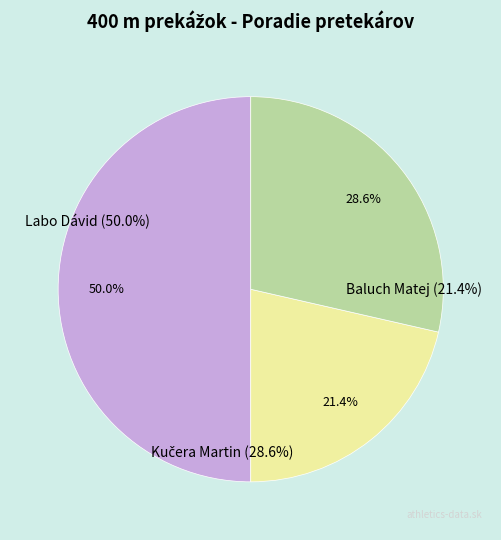

How many segments does this pie chart have?

3